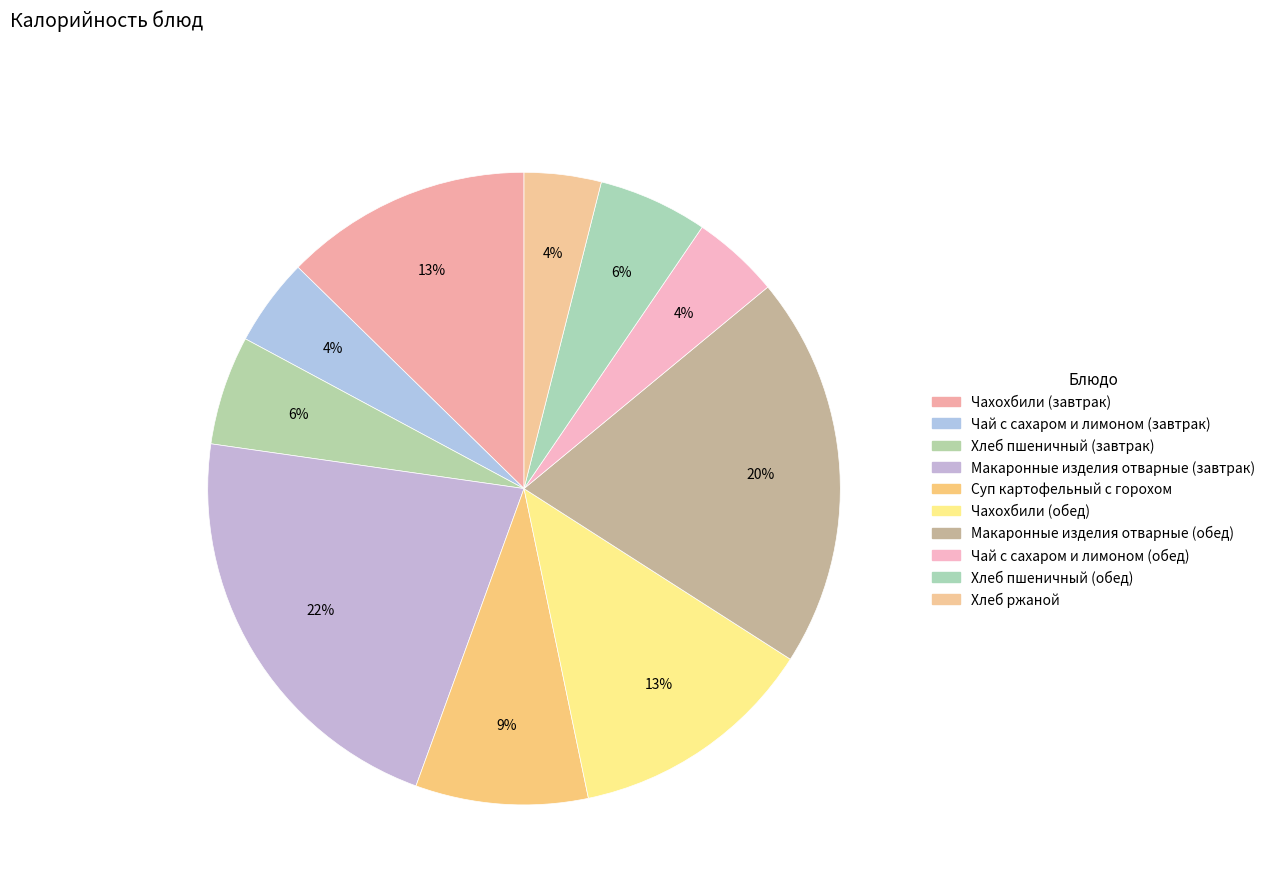

How many segments does this pie chart have?

10